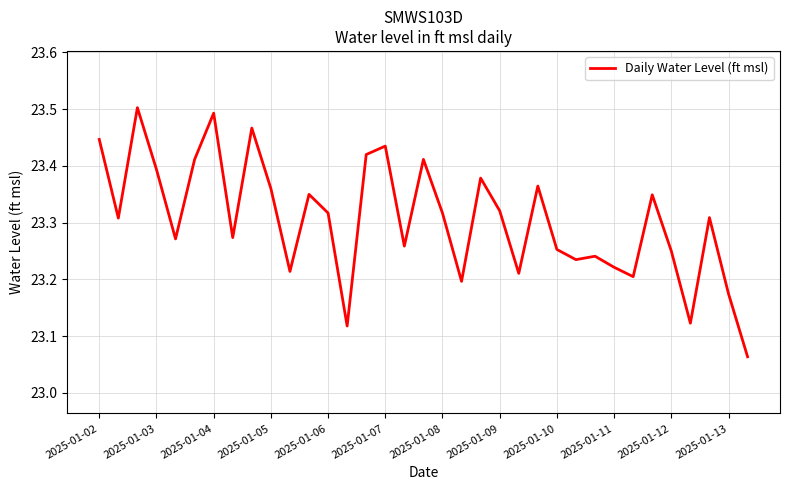

What is the difference between the maximum and minimum values?

0.4